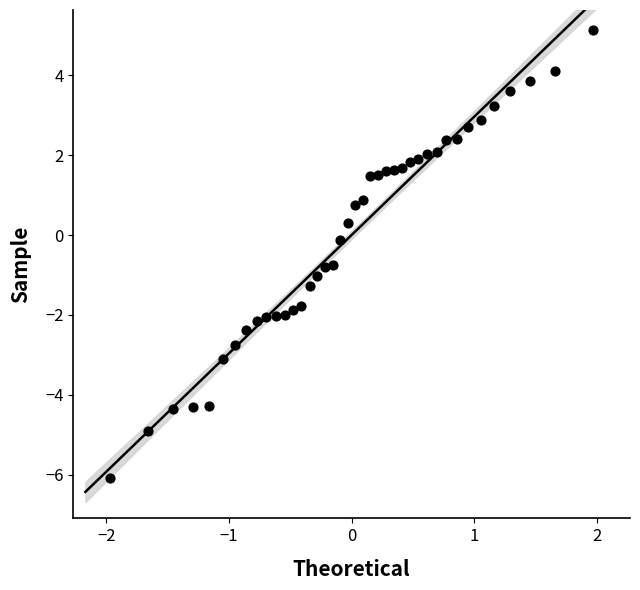

What is the range of Y values (max minus min)?

11.2